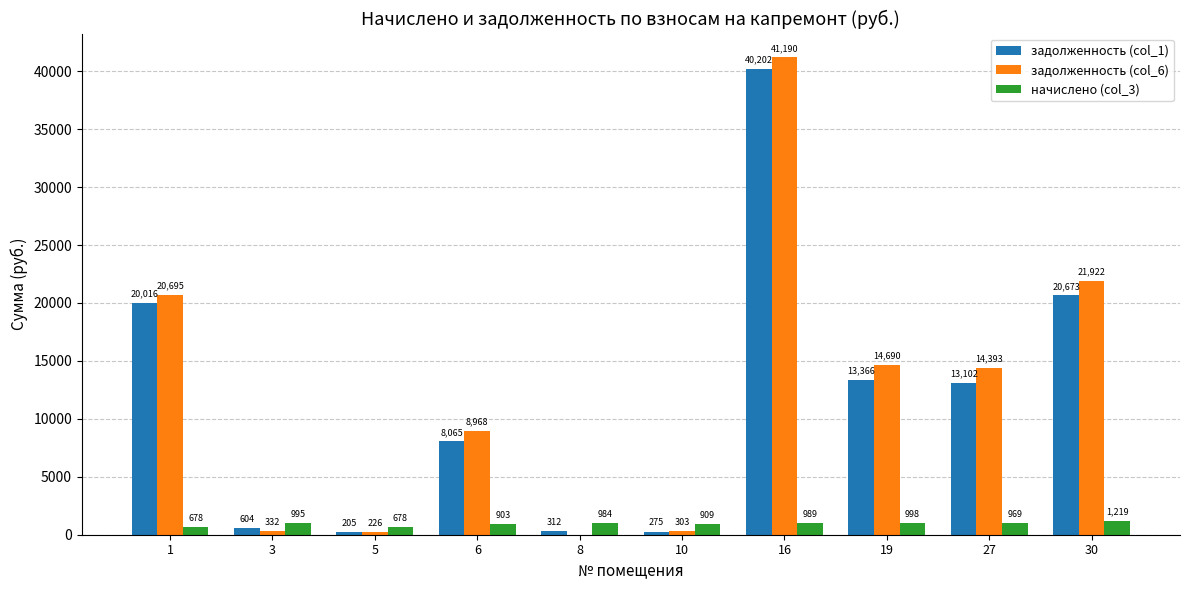

What value does the задолженность (col_6) series have at 10?

303.1